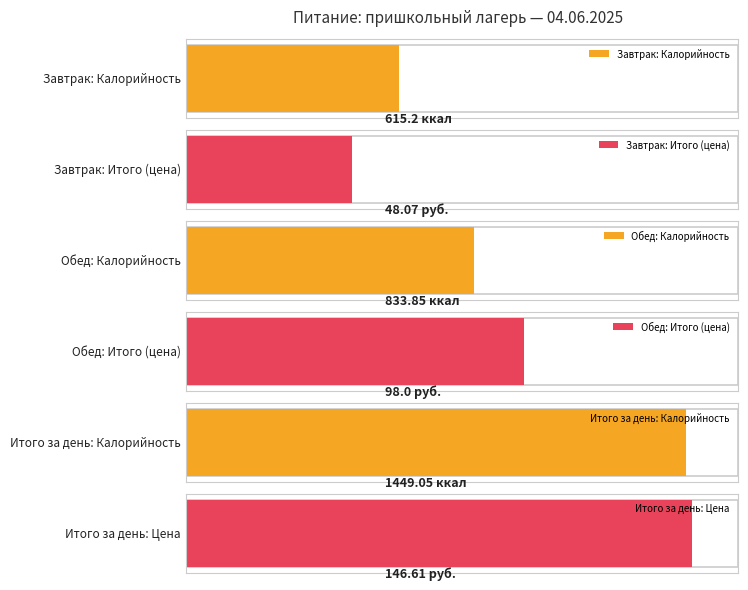

How many values in the Калорийность series are below 833?

1